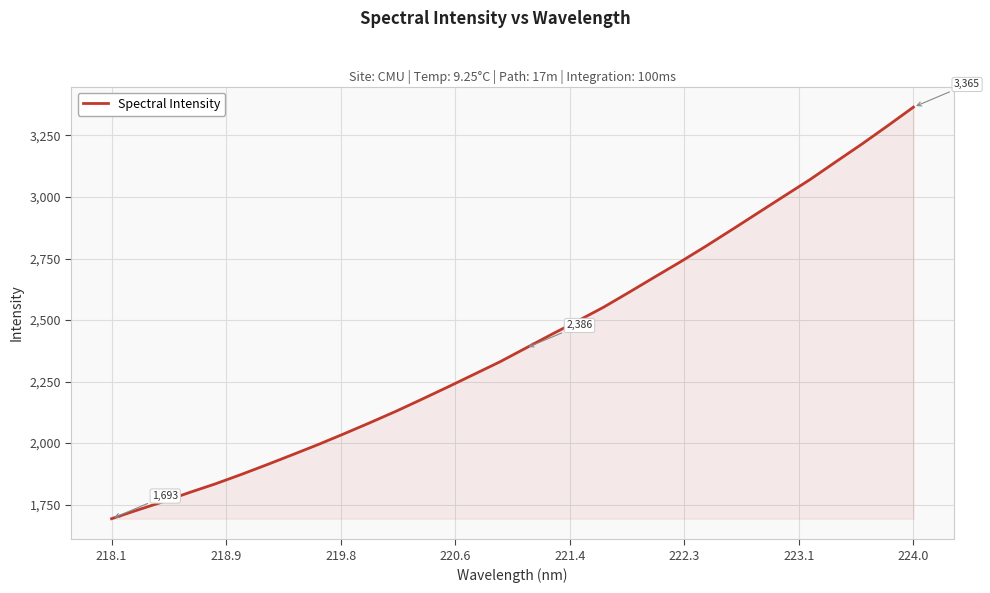

What is the difference between the maximum and minimum values?

1672.7